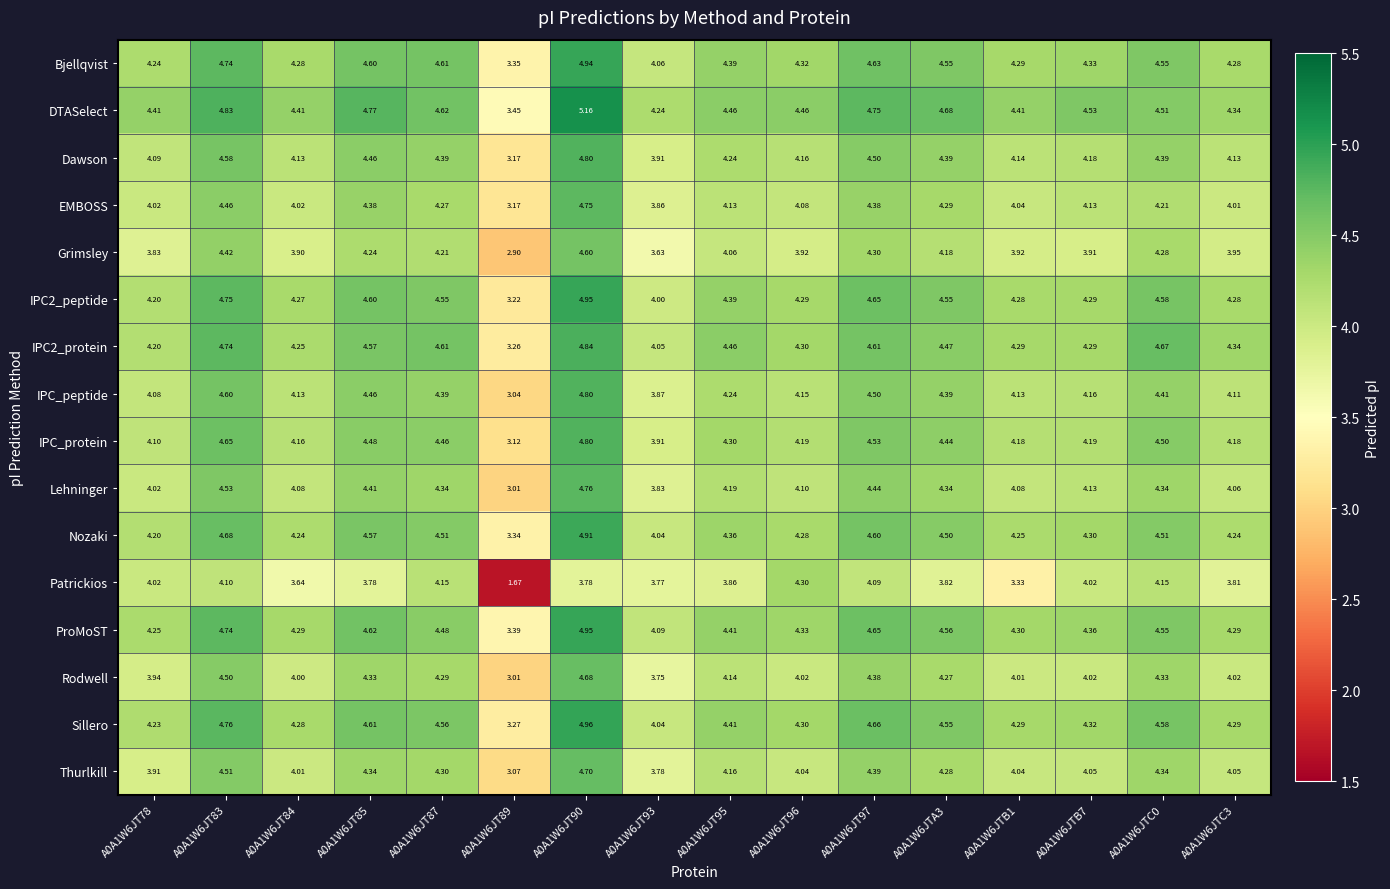

Is the value of Rodwell at A0A1W6JT96 greater than the value of Patrickios at A0A1W6JTA3?

Yes